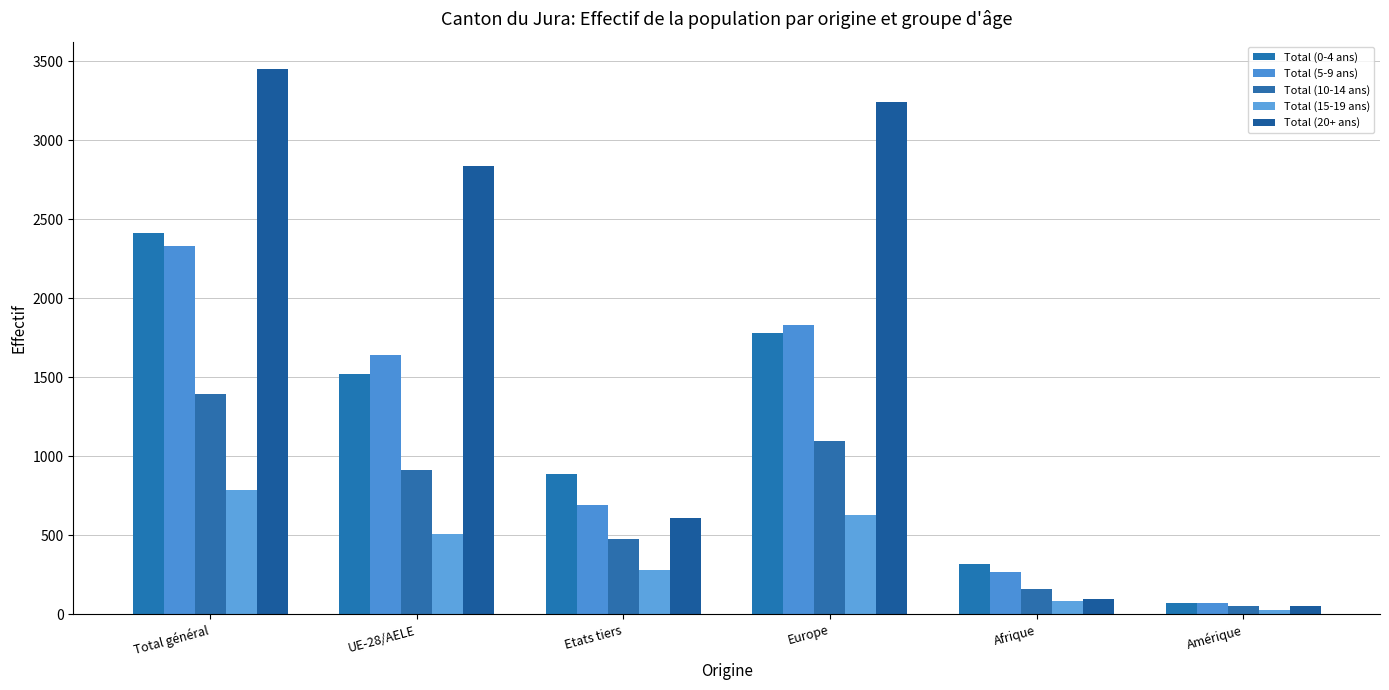

Reading right to left, what are all the values shown in this chart?

Total (0-4 ans): 69	317	1781	889	1522	2411
Total (5-9 ans): 69	266	1831	693	1639	2332
Total (10-14 ans): 51	159	1097	479	914	1393
Total (15-19 ans): 29	87	627	281	506	787
Total (20+ ans): 52	96	3240	611	2840	3451